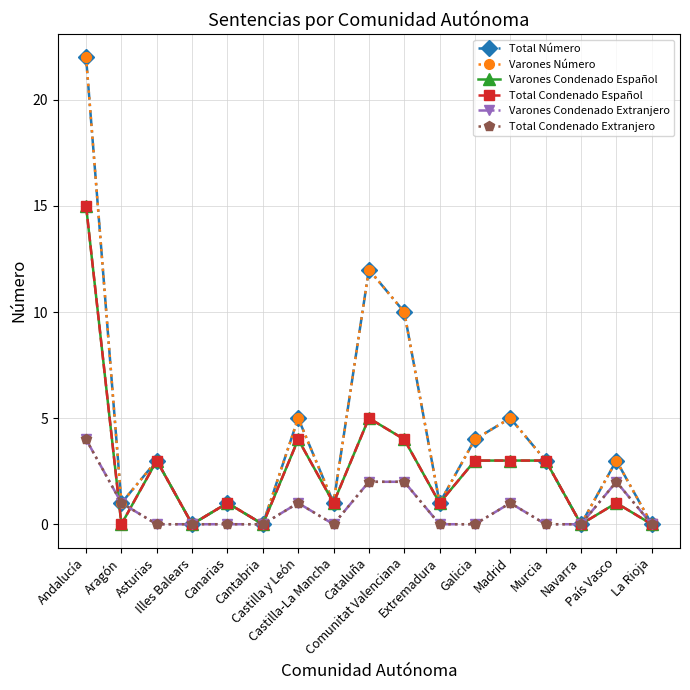

Is this an area chart (filled region under the line)?

No